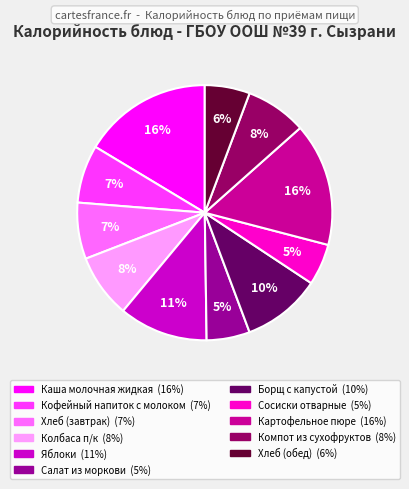

What is the ratio of the value at Яблоки to the value at Картофельное пюре?

0.7